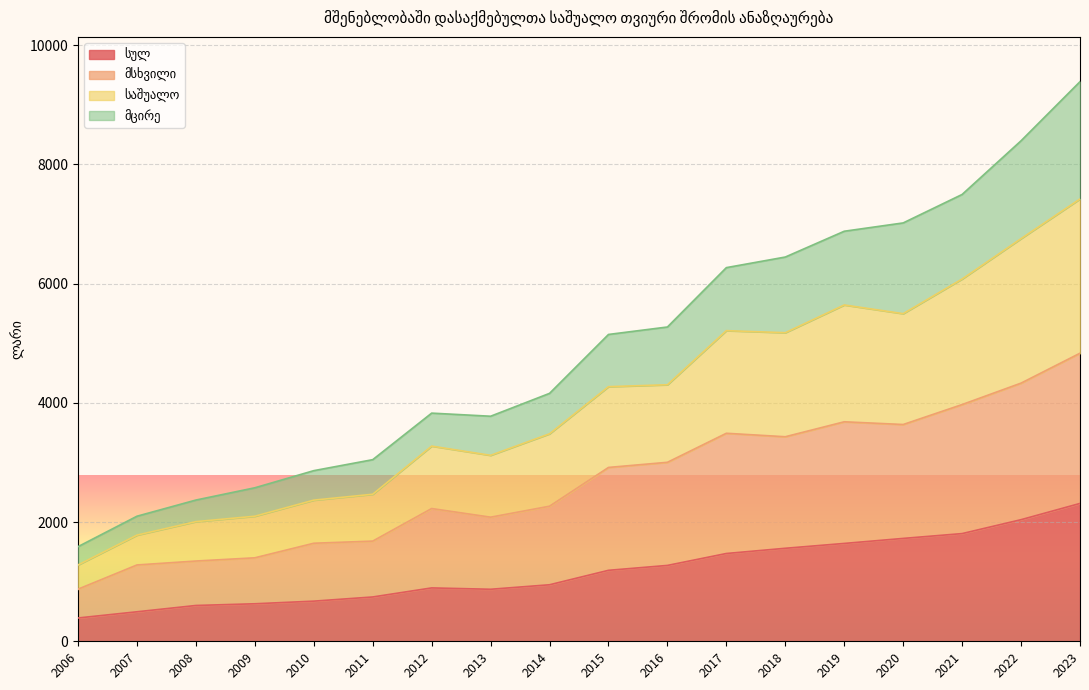

Where is the first local maximum for საშუალო?

2012